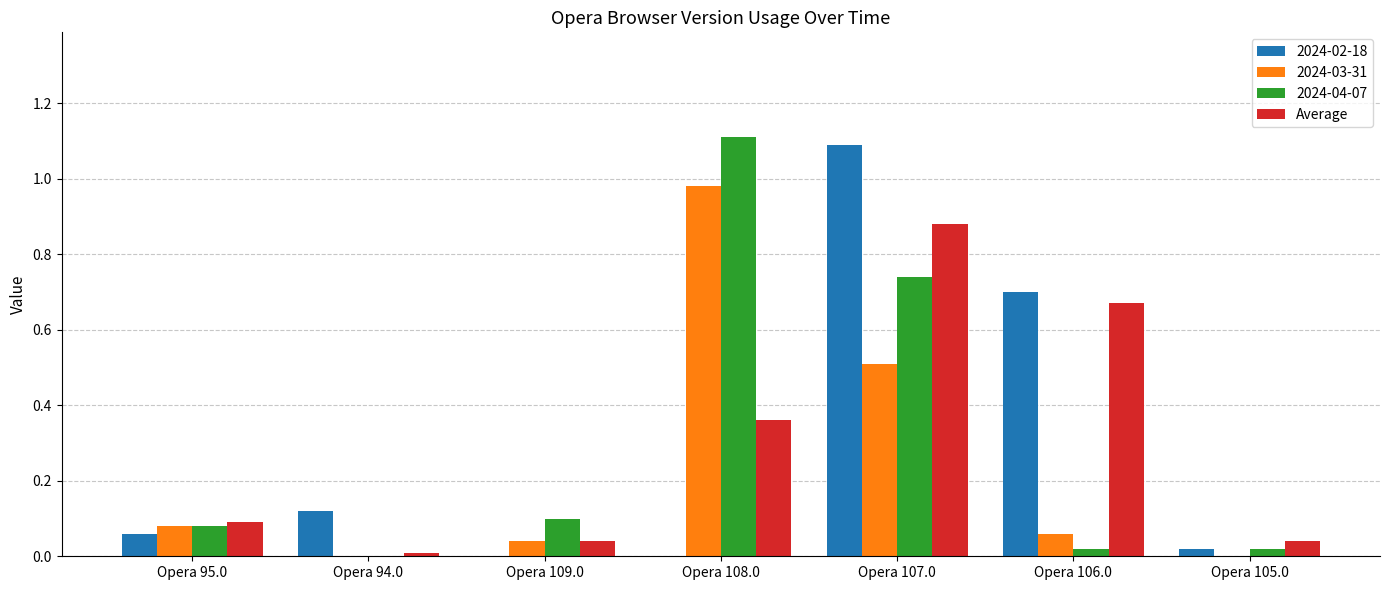

Are the bars grouped side by side (vs. stacked)?

Yes